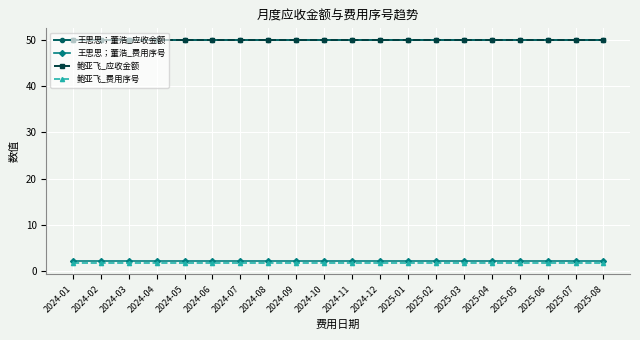

Is this an area chart (filled region under the line)?

No